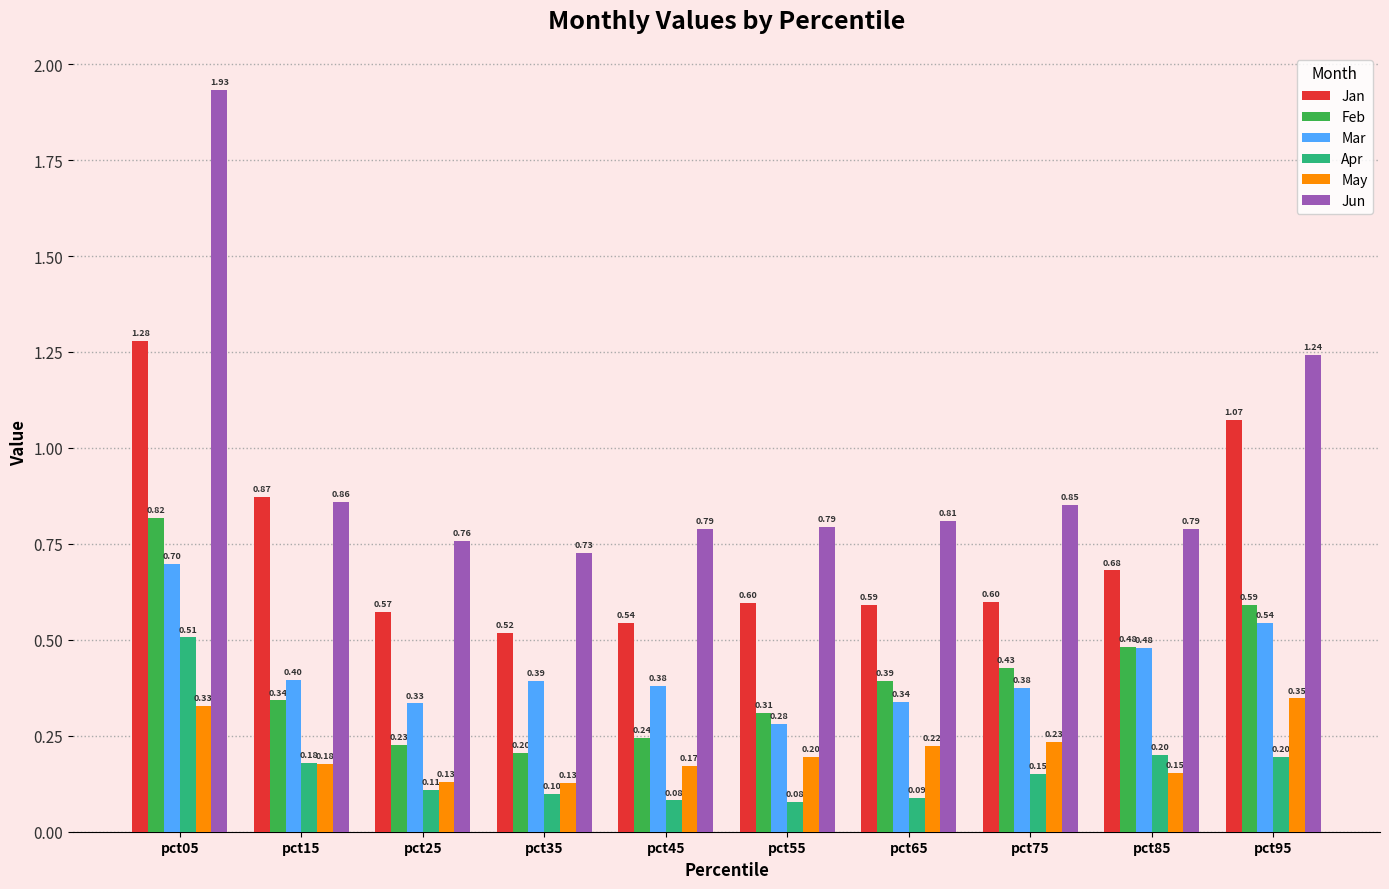

What is the sum of all Jun values?

9.6